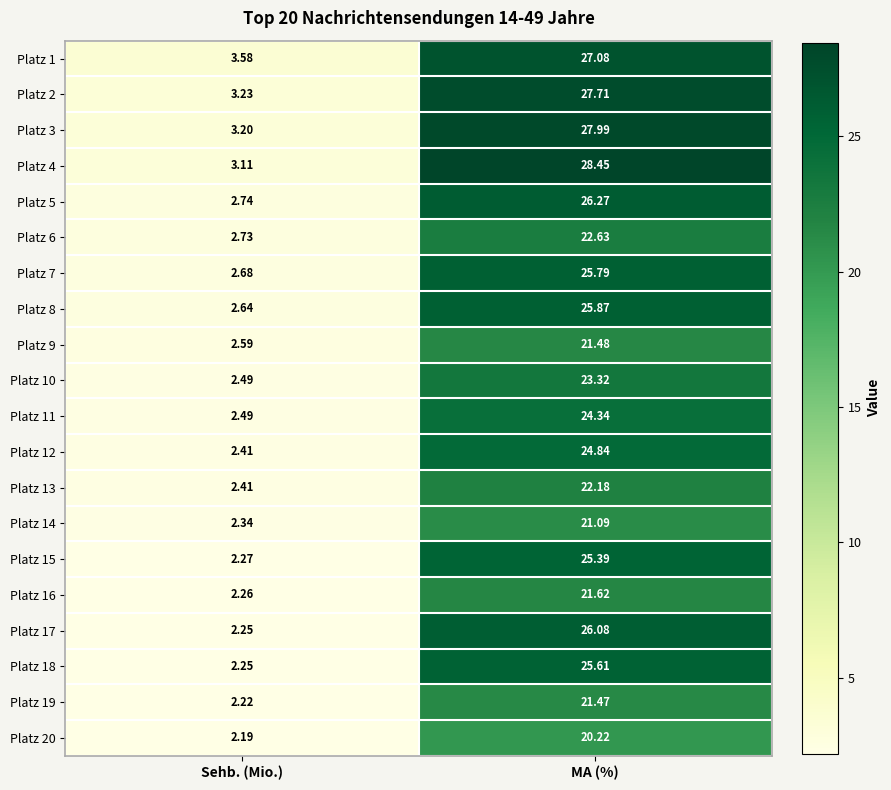

At which label does Platz 5 first exceed 26?

MA (%)